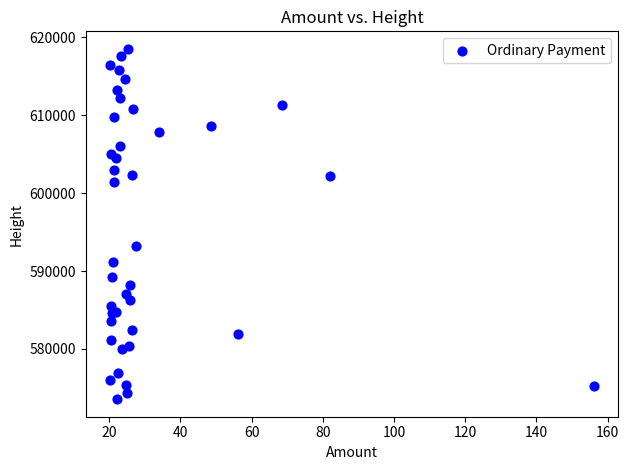

What Y value in the scatter plot is closest to 596030?

593192